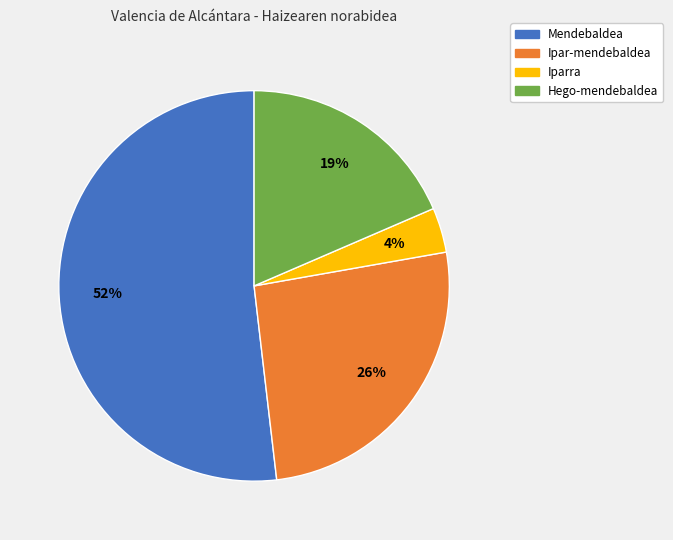

Is it true that Mendebaldea is 63% of the pie?

False